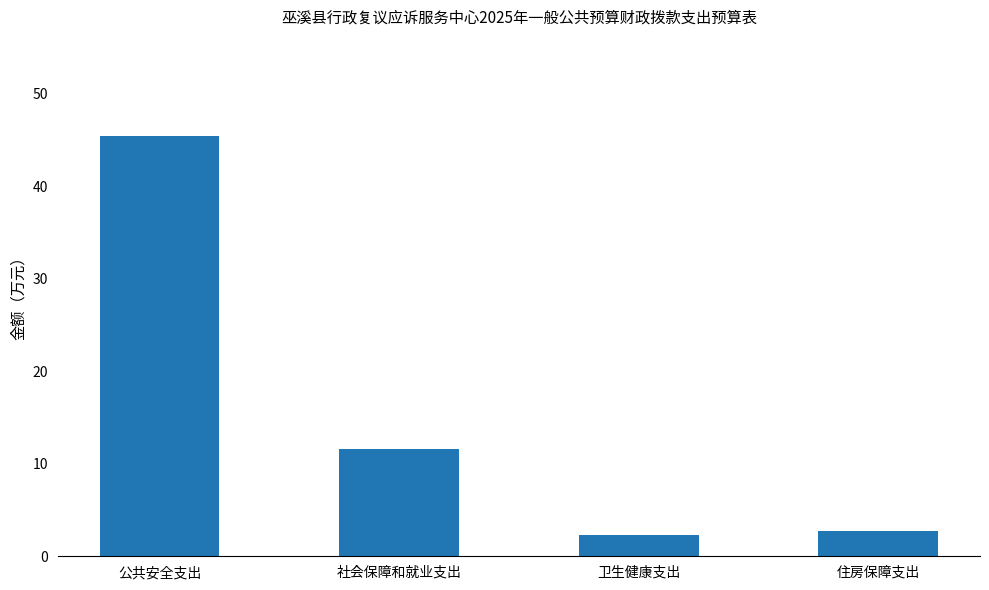

What is the value of the 3rd bar from the left?

2.3